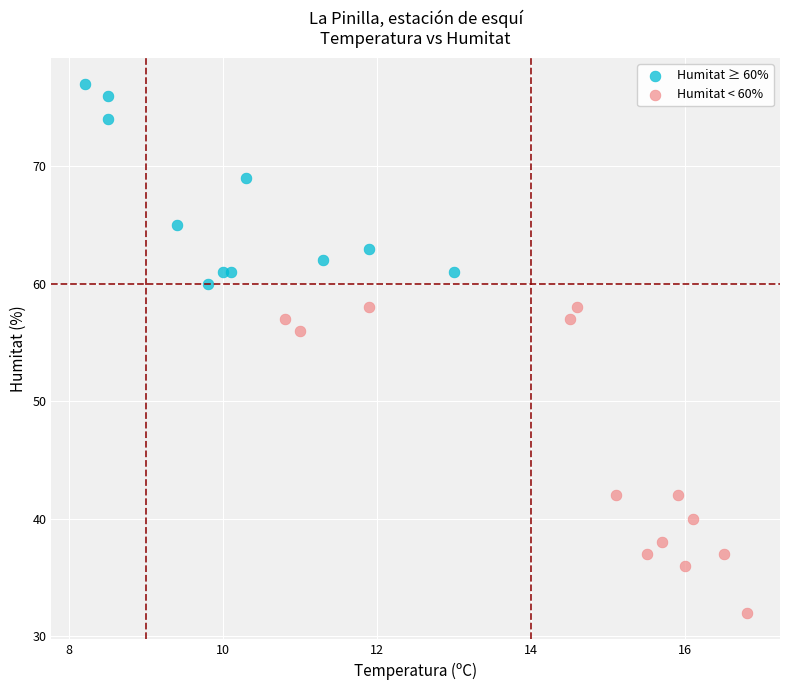

Which series contains the lowest Y value?

Humitat < 60%